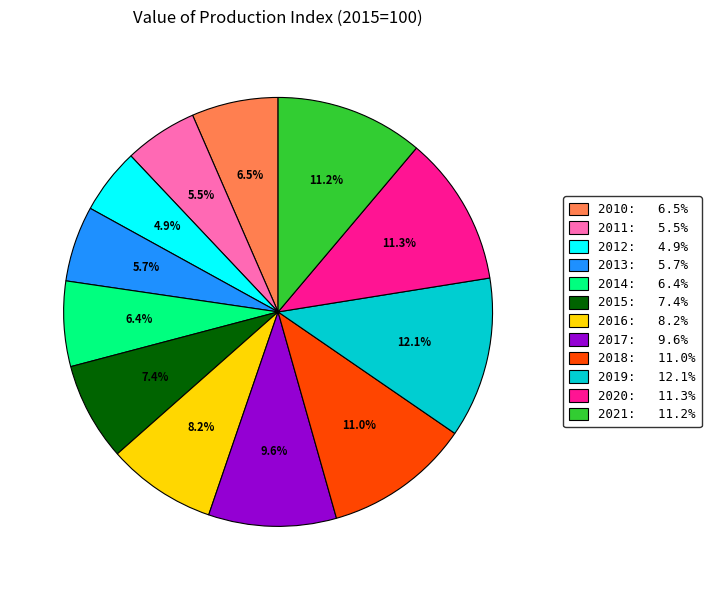

Is the sum of 2010 and 2021 greater than half?

No